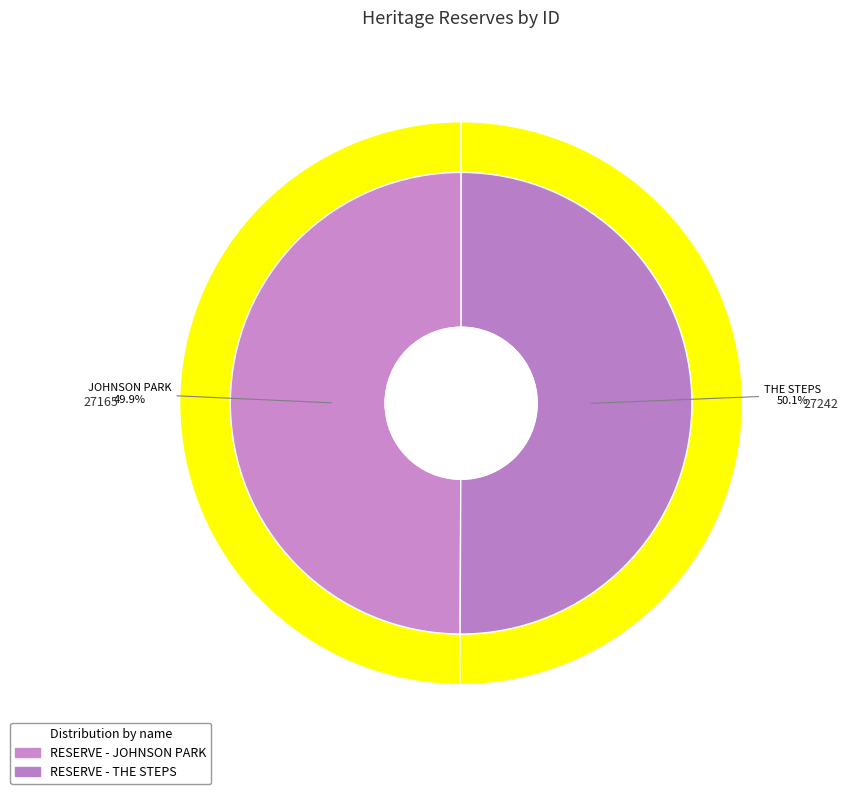

Is RESERVE - JOHNSON PARK the majority of the pie?

No